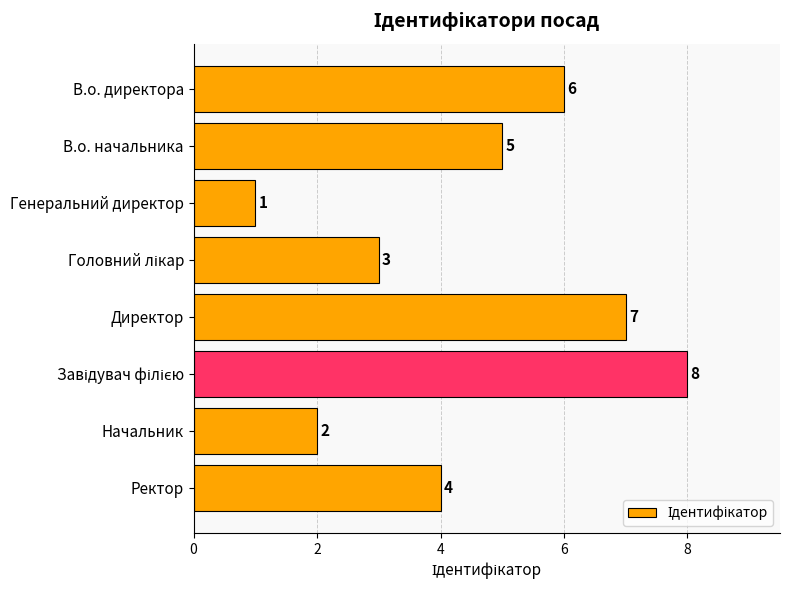

What is the change in value from Директор to Ректор?

-3